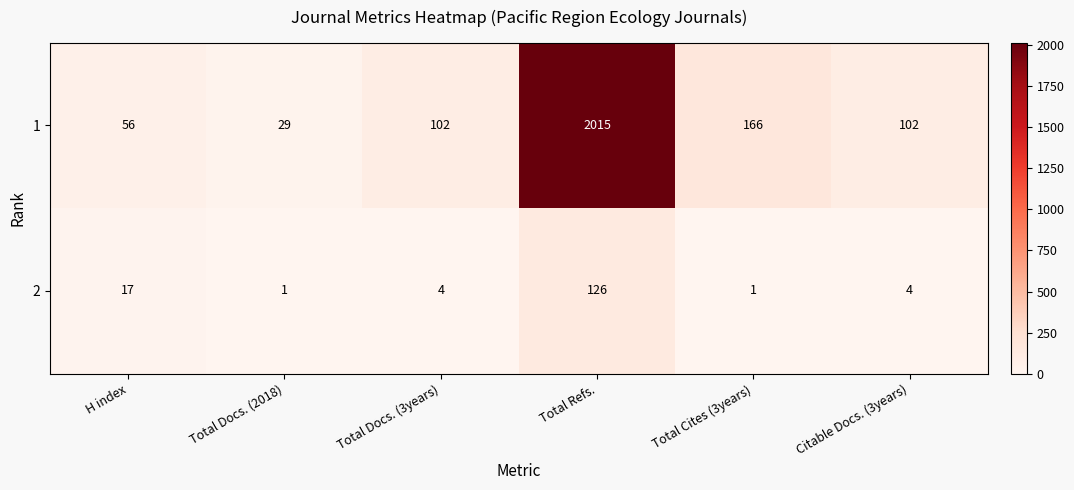

Which category has the highest value across all series?

Total Refs.